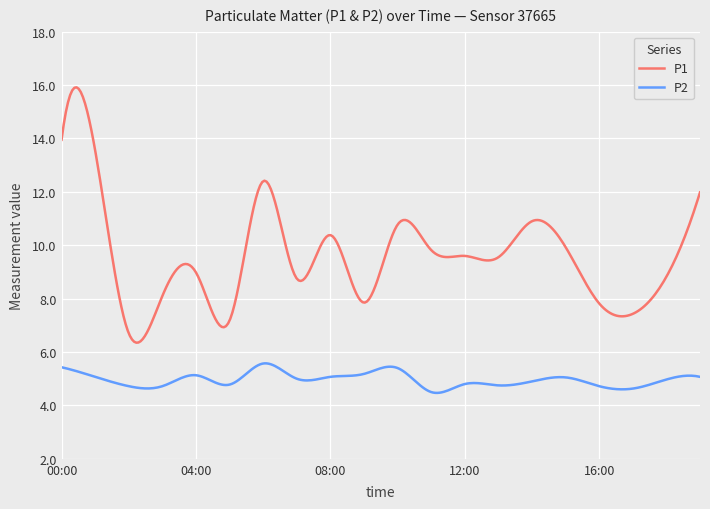

What is the maximum value shown in the chart?

15.9